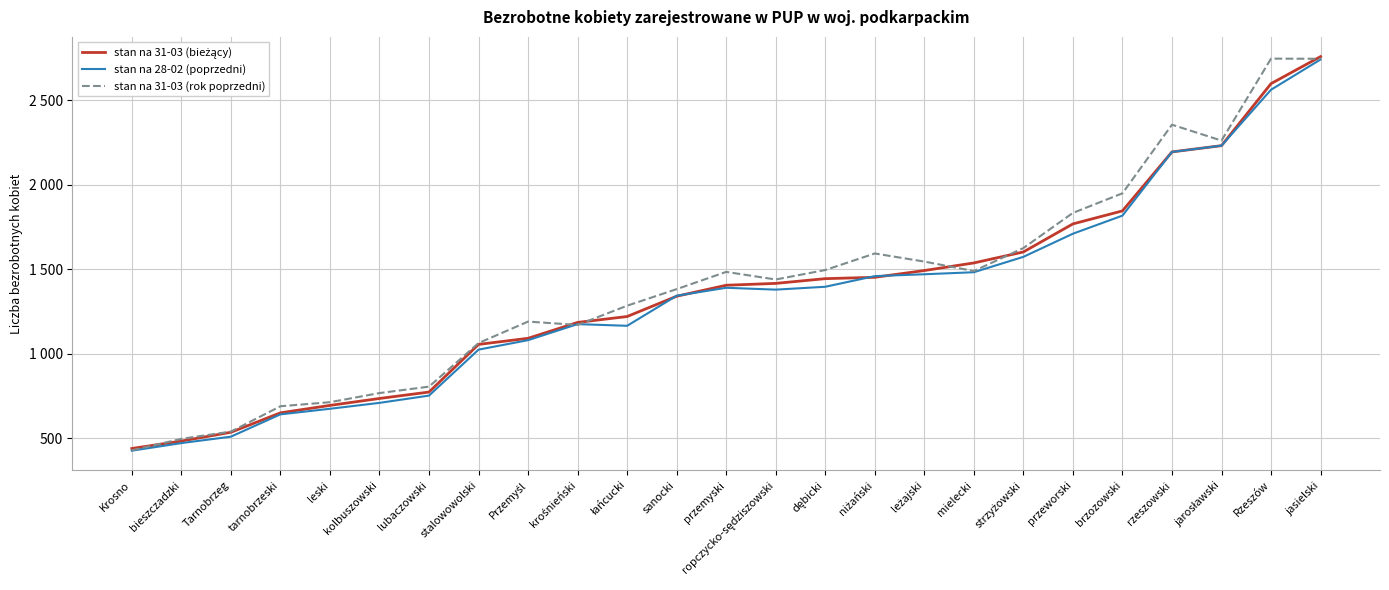

Where is the first local minimum for stan na 31-03 (rok poprzedni)?

krośnieński